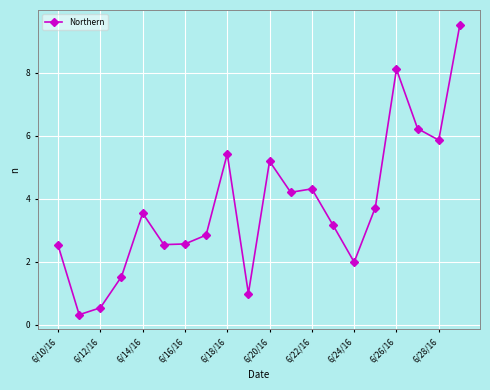

What is the minimum value shown in the chart?

0.3